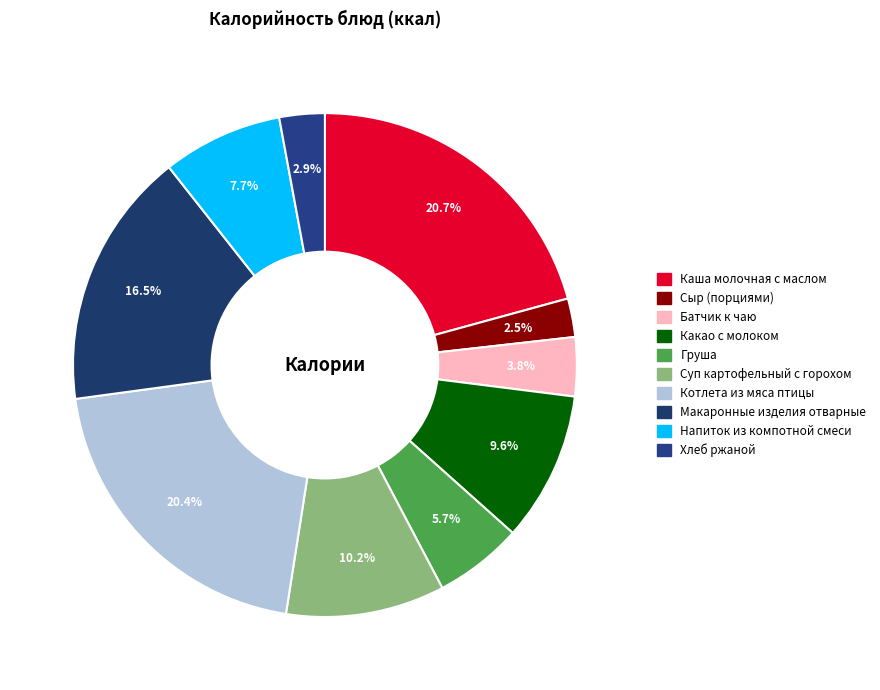

Combined, do Суп картофельный с горохом and Сыр (порциями) account for over 50%?

No